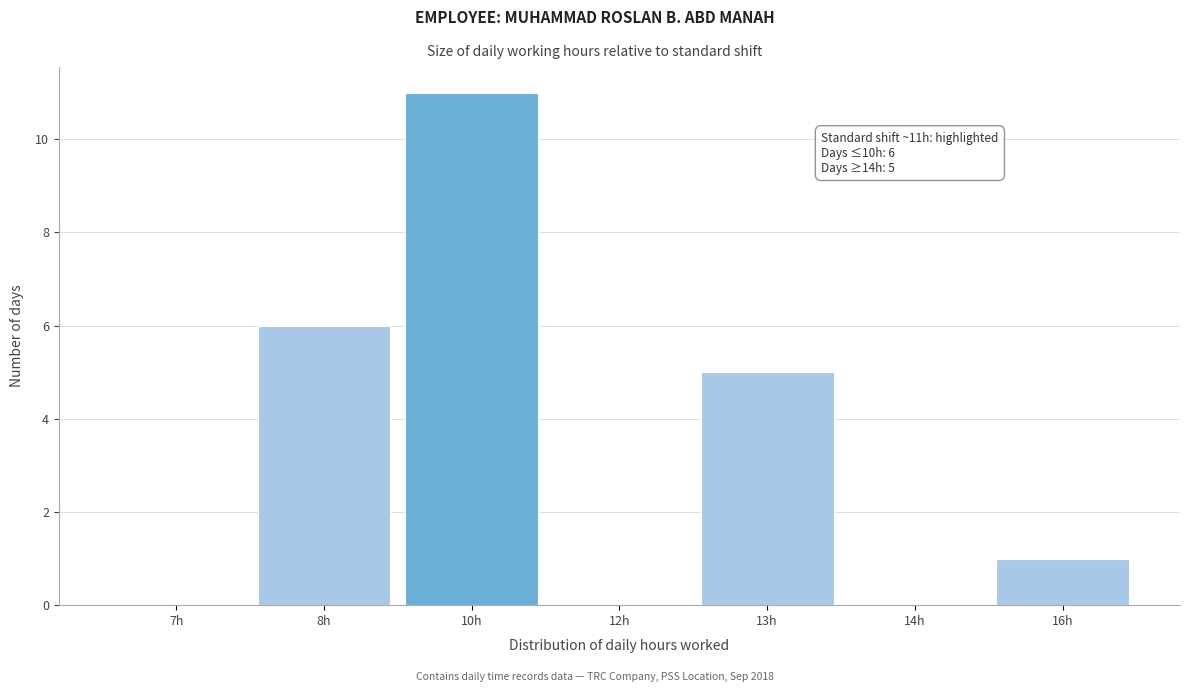

Reading right to left, what are all the values shown in this chart?

16h=1	14h=0	13h=5	12h=0	10h=11	8h=6	7h=0